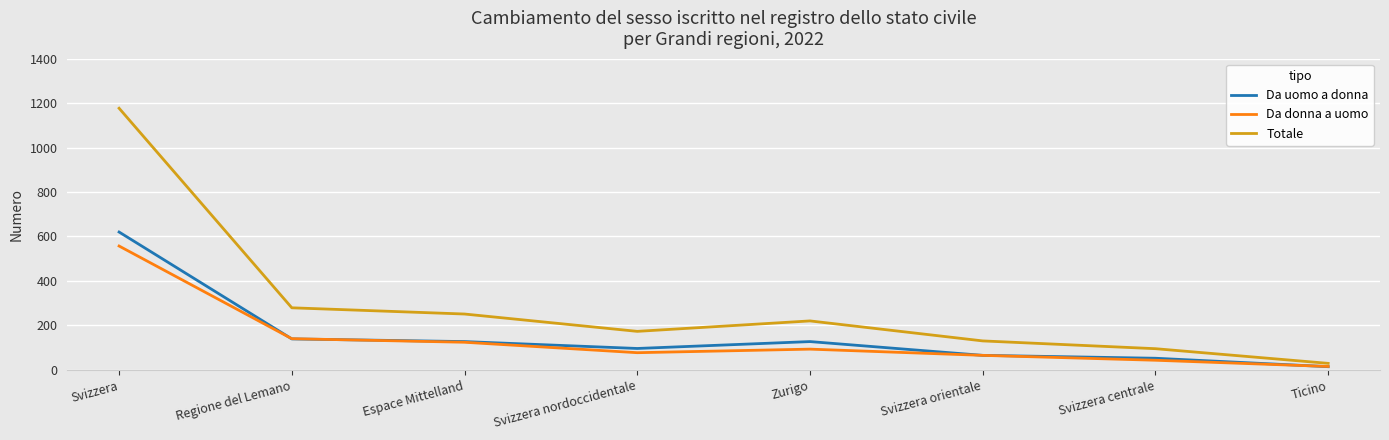

Reading left to right, extract all data points from this chart.

Da uomo a donna: Svizzera=620	Regione del Lemano=139	Espace Mittelland=127	Svizzera nordoccidentale=96	Zurigo=127	Svizzera orientale=65	Svizzera centrale=52	Ticino=14
Da donna a uomo: Svizzera=557	Regione del Lemano=140	Espace Mittelland=124	Svizzera nordoccidentale=77	Zurigo=93	Svizzera orientale=65	Svizzera centrale=43	Ticino=15
Totale: Svizzera=1177	Regione del Lemano=279	Espace Mittelland=251	Svizzera nordoccidentale=173	Zurigo=220	Svizzera orientale=130	Svizzera centrale=95	Ticino=29